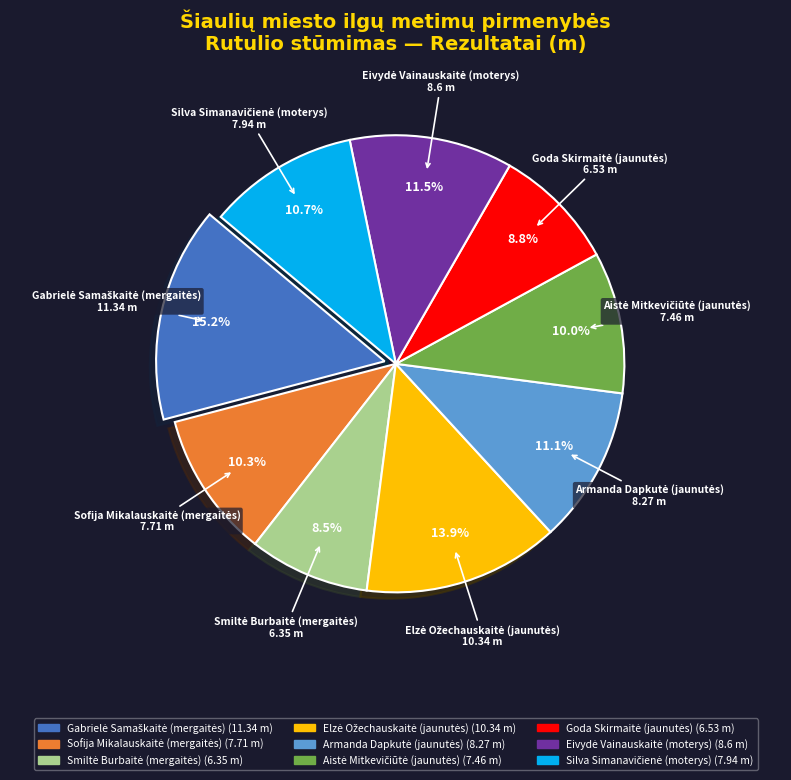

Does any single category account for the majority?

No